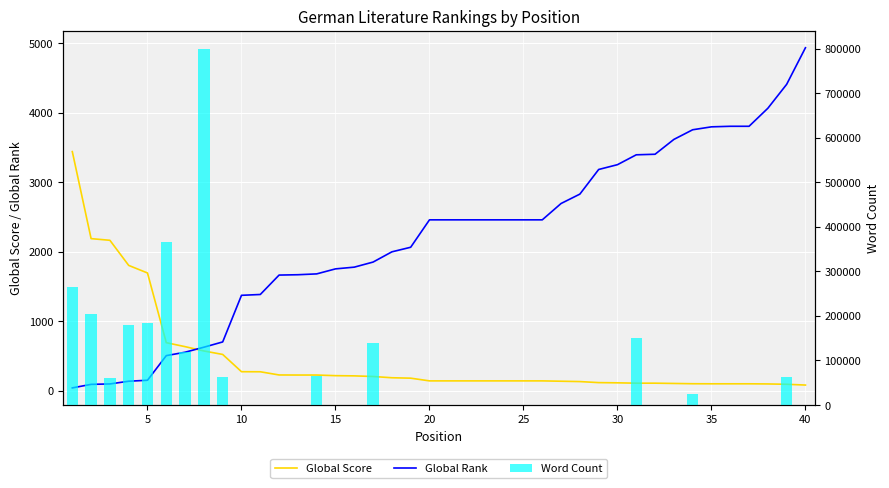

Which series has the largest total across all categories?

Word Count